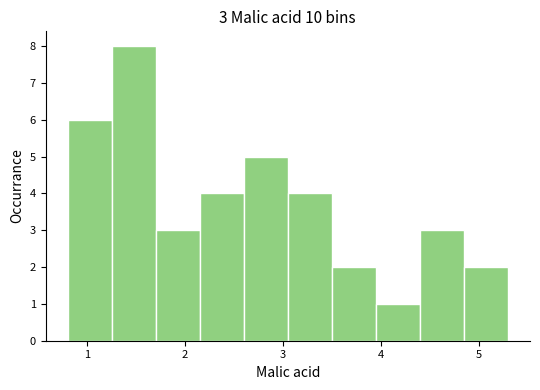

Over which range of the x-axis is the bar tallest?

1.25 to 1.70